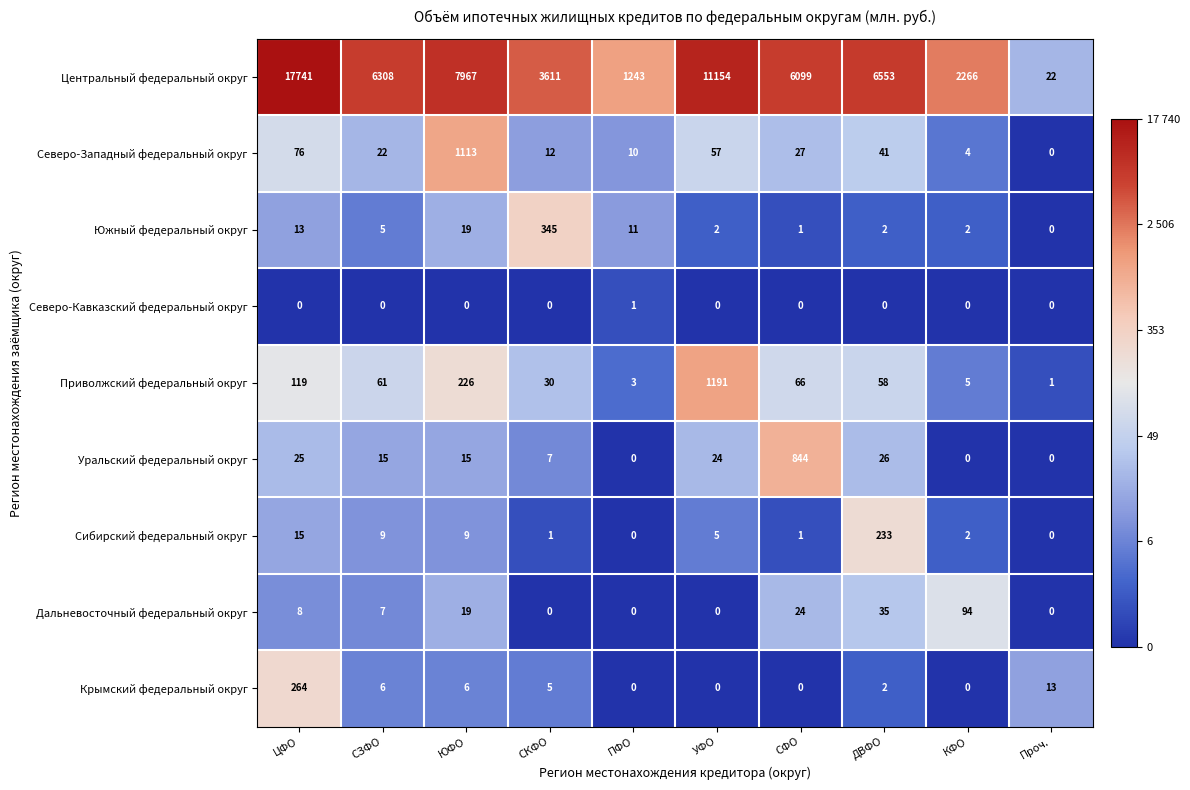

Between ЮФО and ПФО, which series saw the biggest shift?

Центральный федеральный округ